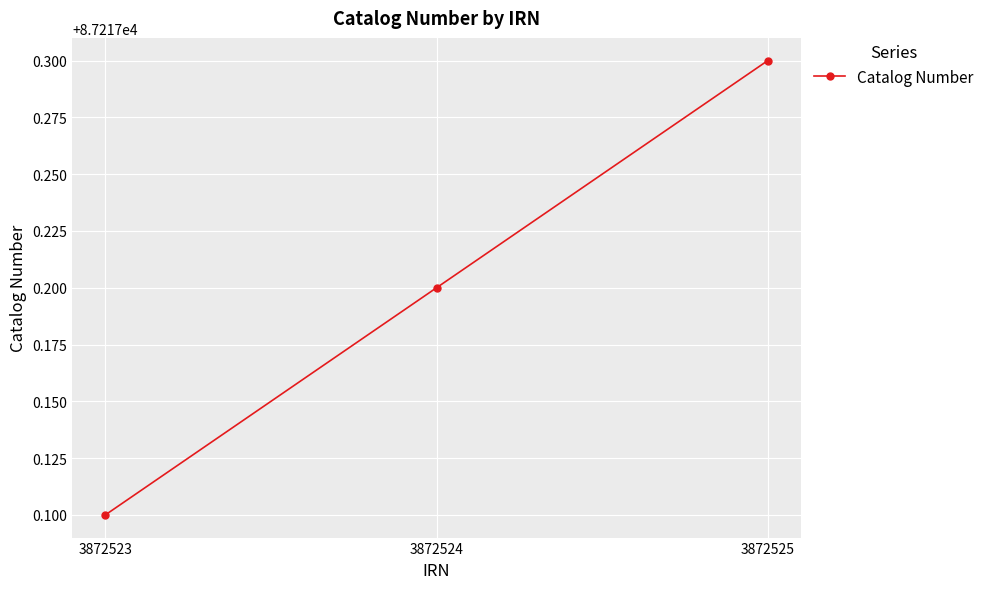

Reading right to left, what are all the values shown in this chart?

87217.3	87217.2	87217.1